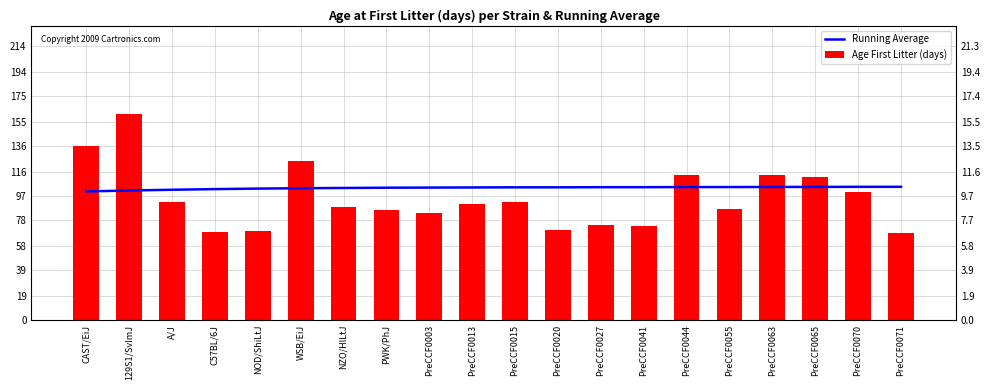

Rank the series at PWK/PhJ from highest to lowest value.

Running Average, Age First Litter (days)